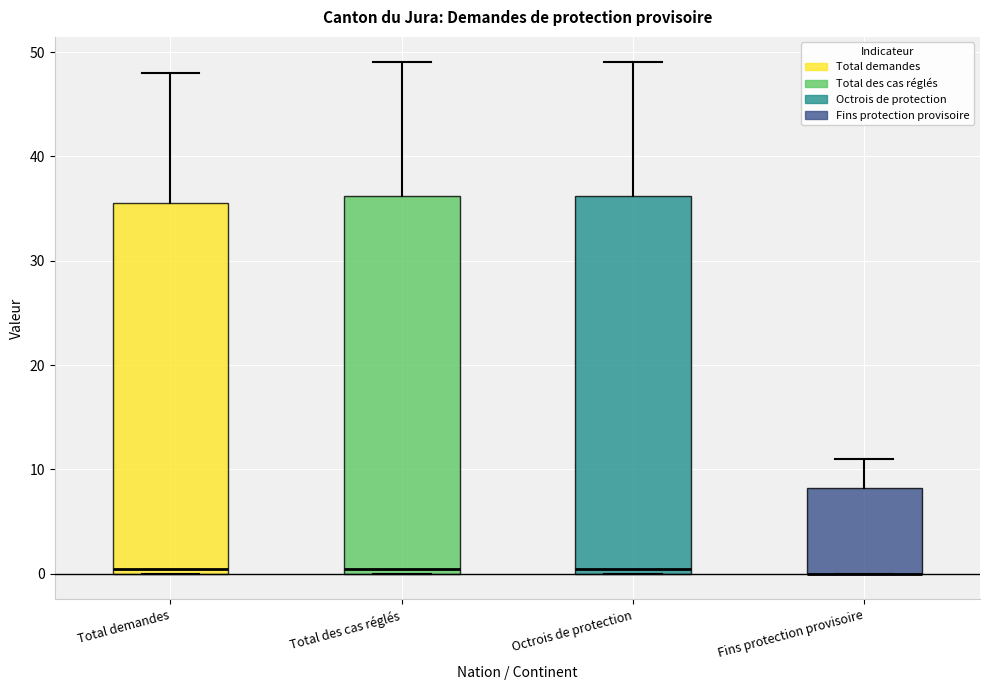

Reading left to right, transcribe this box plot: for each box, give where its median line is, the range the box spans, and where its two whiskers end, as read against the y-axis. The values are not printed on the chart, so give them approximately, as read against the axis.

Total demandes: median 1, box 0 to 36, whiskers 0 to 48
Total des cas réglés: median 1, box 0 to 36, whiskers 0 to 49
Octrois de protection: median 1, box 0 to 36, whiskers 0 to 49
Fins protection provisoire: median 0 (drawn on the box's lower edge), box 0 to 8, whiskers 0 to 11